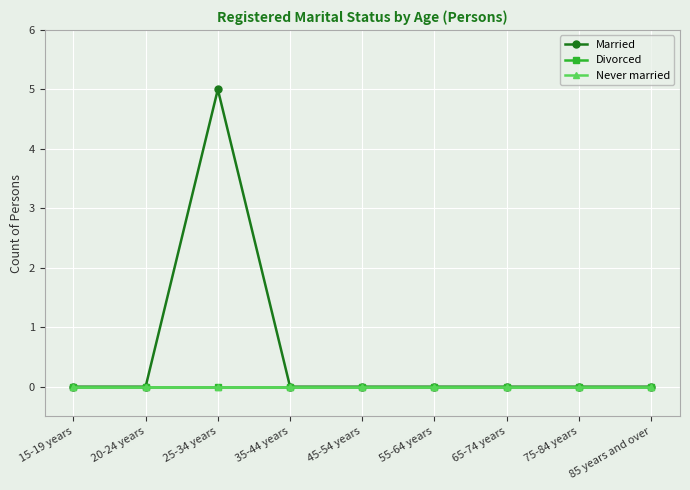

What is the label of the 1st point from the left?

15-19 years